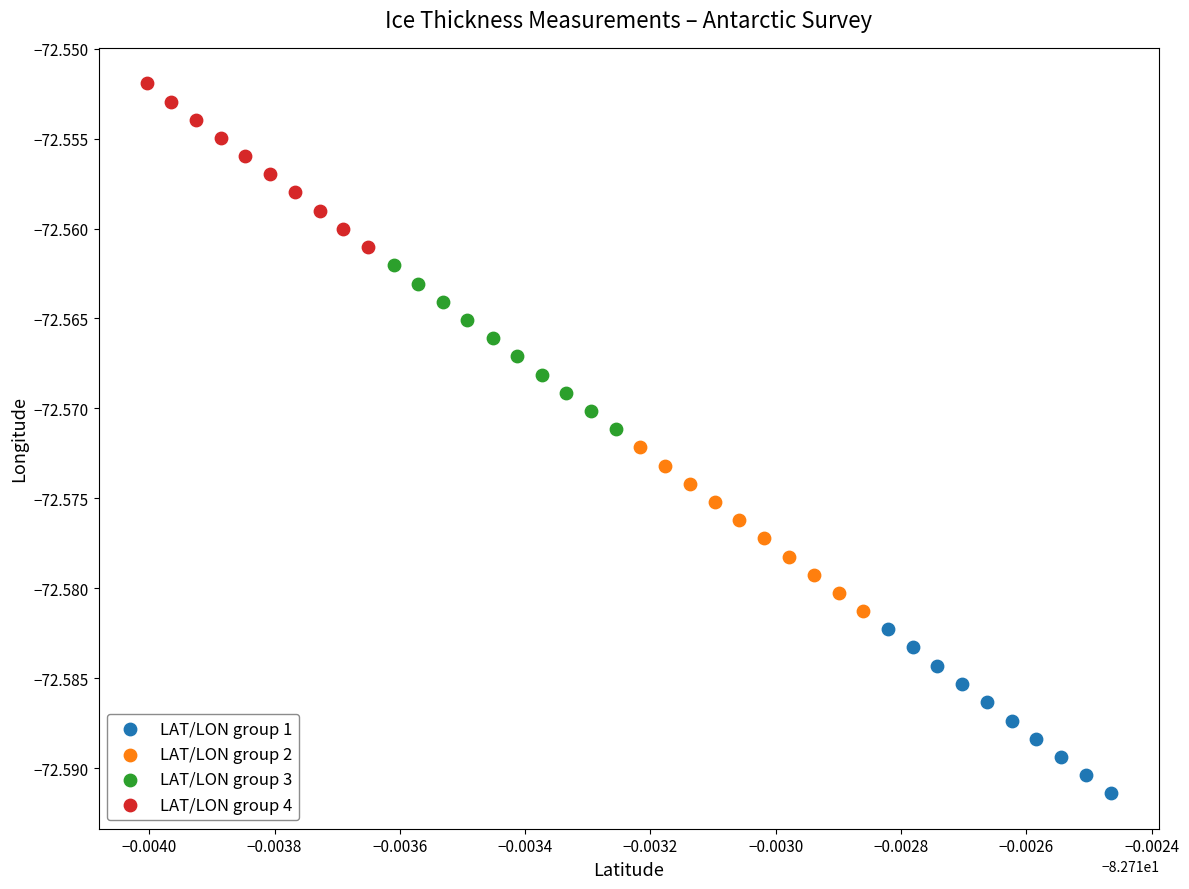

Which series reaches the minimum Y coordinate?

LAT/LON group 1